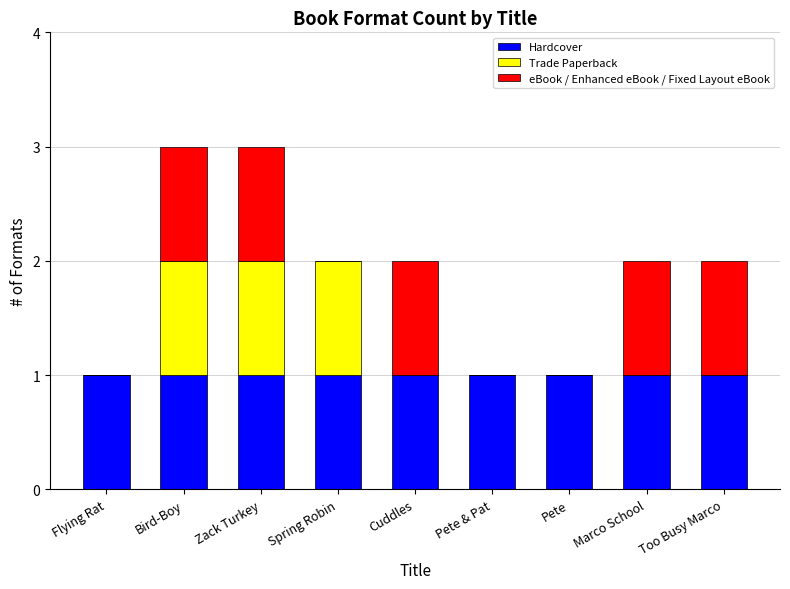

Is it true that Hardcover equals 1 at Pete?

True